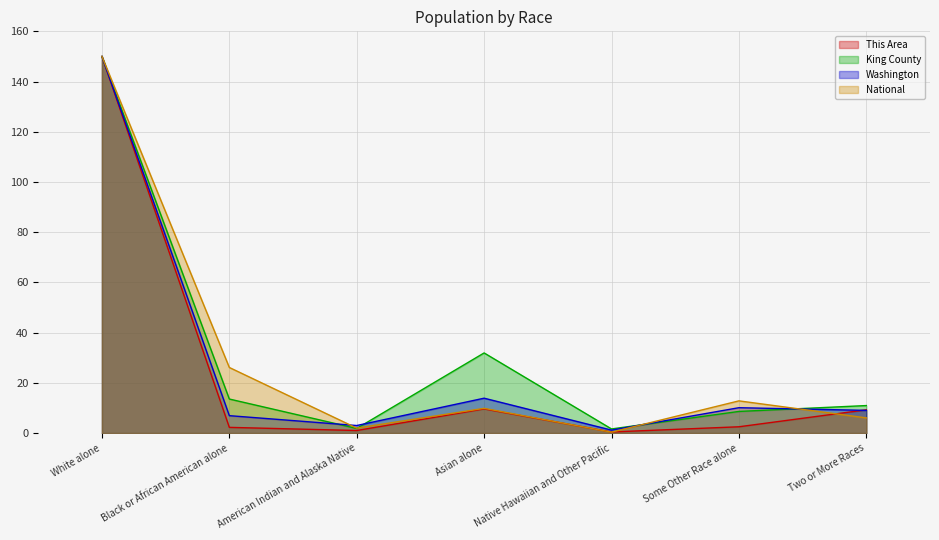

Rank the series at Native Hawaiian and Other Pacific from lowest to highest value.

National, This Area, Washington, King County